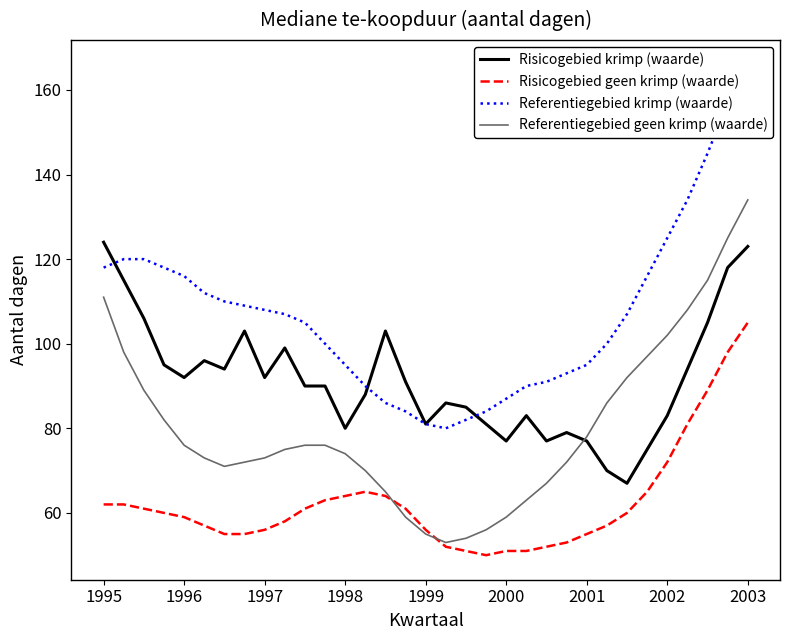

Reading right to left, extract all data points from this chart.

Risicogebied krimp (waarde): 123	118	105	94	83	75	67	70	77	79	77	83	77	81	85	86	81	91	103	88	80	90	90	99	92	103	94	96	92	95	106	115	124
Risicogebied geen krimp (waarde): 105	98	89	81	72	65	60	57	55	53	52	51	51	50	51	52	56	61	64	65	64	63	61	58	56	55	55	57	59	60	61	62	62
Referentiegebied krimp (waarde): 166	157	145	134	125	116	107	100	95	93	91	90	87	84	82	80	81	84	86	90	95	100	105	107	108	109	110	112	116	118	120	120	118
Referentiegebied geen krimp (waarde): 134	125	115	108	102	97	92	86	78	72	67	63	59	56	54	53	55	59	65	70	74	76	76	75	73	72	71	73	76	82	89	98	111